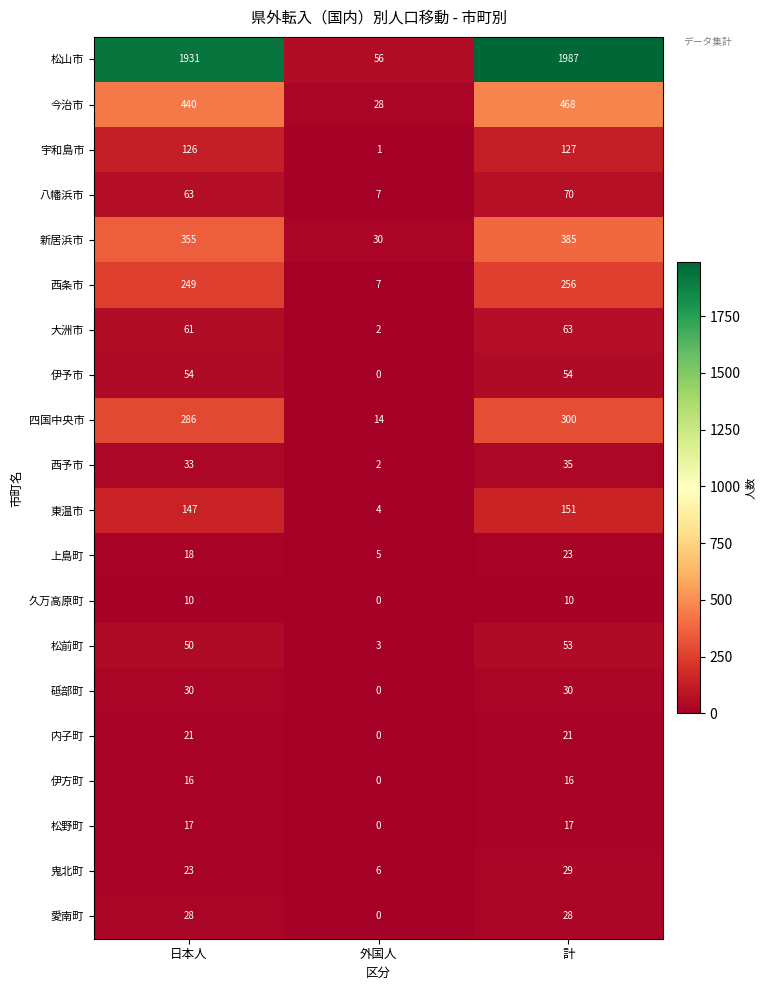

Between 日本人 and 外国人, which series saw the biggest shift?

松山市